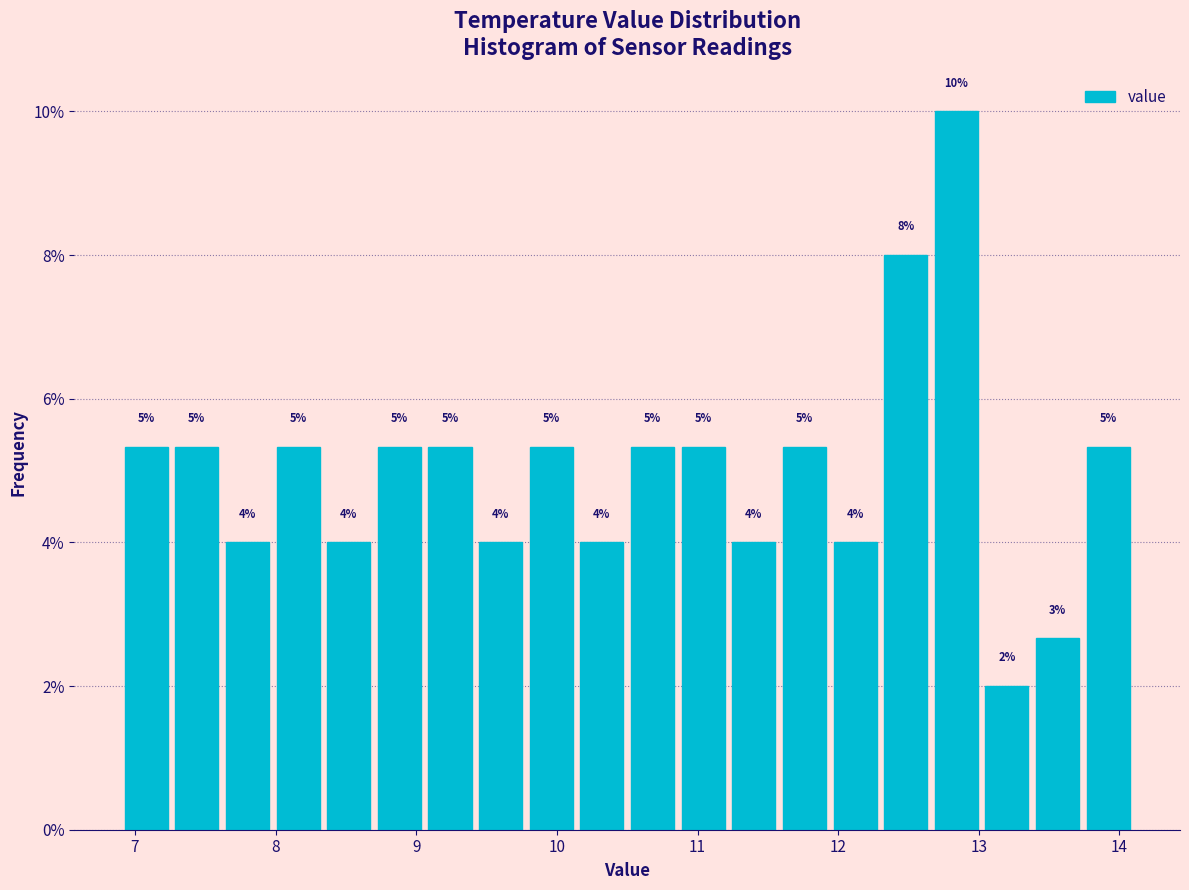

Around what value on the x-axis is the tallest bar? Give the approximate position of its centre, as read against the axis.

12.8